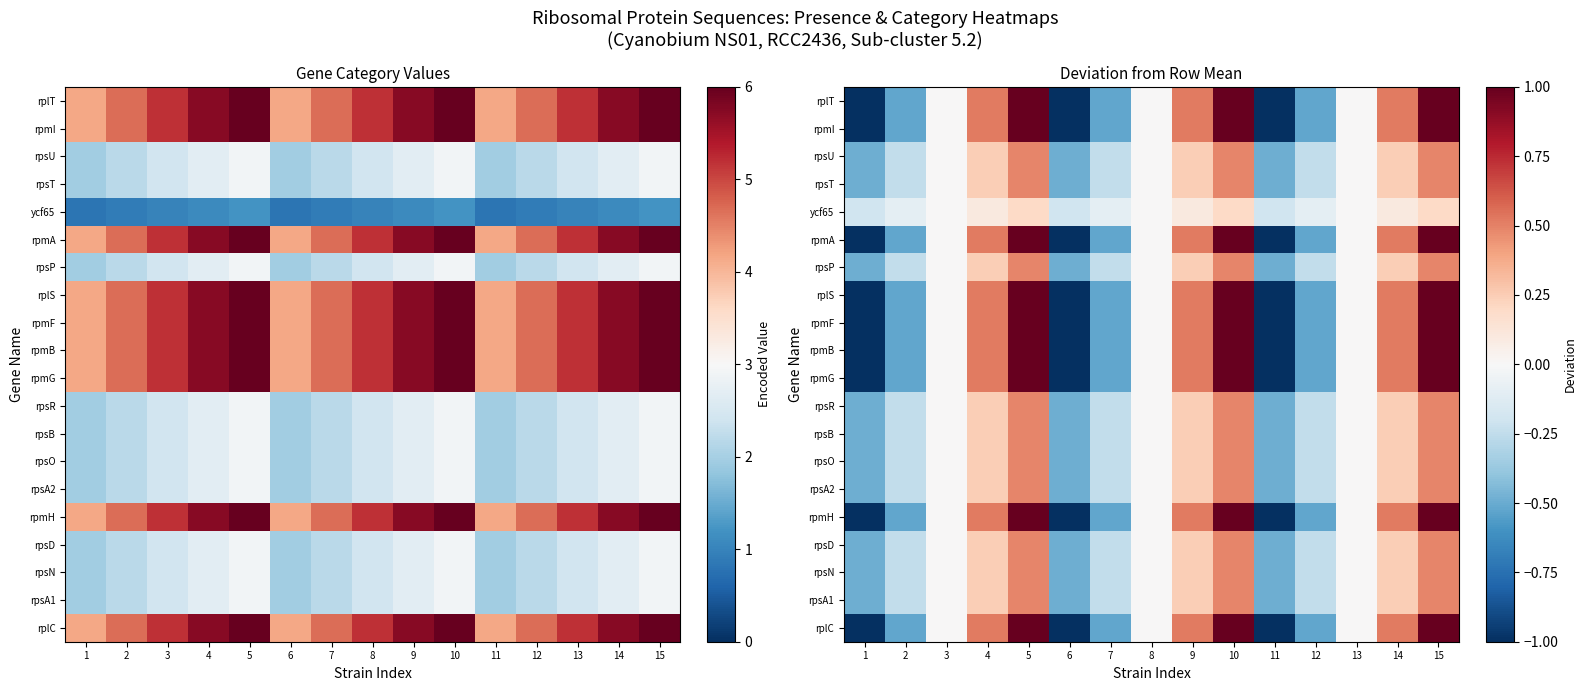

What is the minimum value shown in the chart?

-1.0